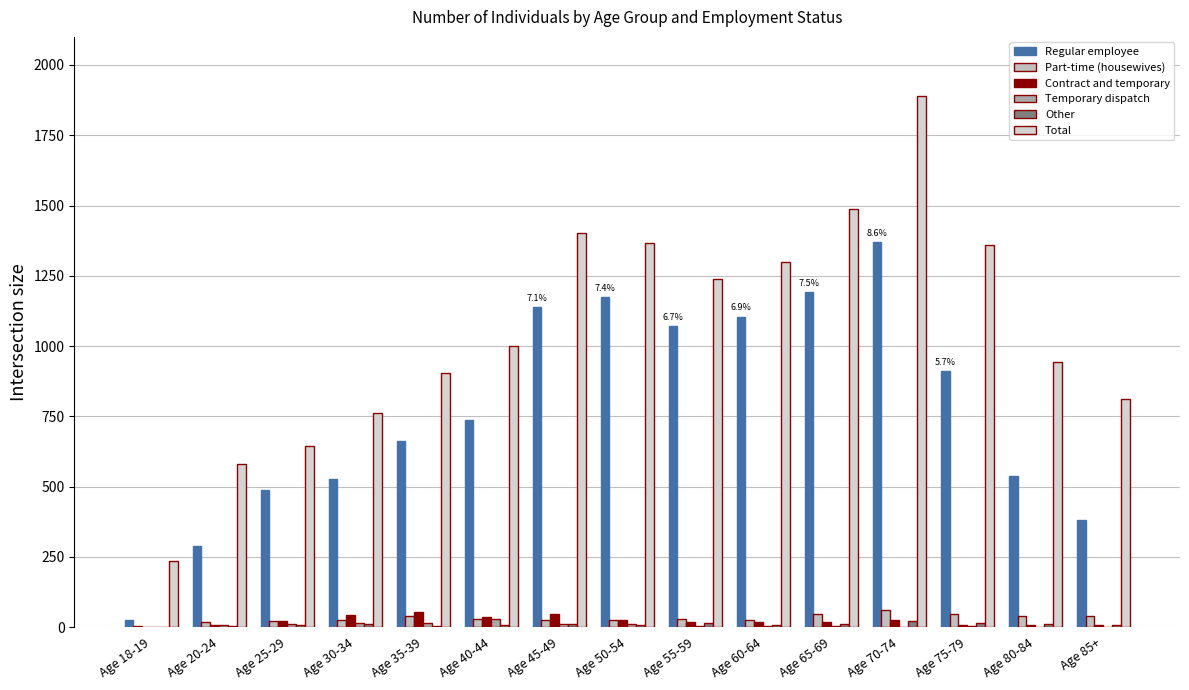

Reading right to left, what are all the values shown in this chart?

Regular employee: 381	536	911	1371	1191	1105	1071	1174	1138	737	664	528	488	288	26
Part-time (housewives): 41	41	47	61	47	26	28	27	27	30	39	27	21	17	4
Contract and temporary: 7	8	9	25	17	18	17	24	46	35	53	45	21	8	0
Temporary dispatch: 1	2	5	1	3	5	5	11	11	28	16	15	12	6	1
Other: 9	11	16	21	10	9	13	8	12	7	5	10	7	4	1
Total: 813	942	1358	1891	1486	1300	1239	1368	1403	1002	904	761	646	582	234